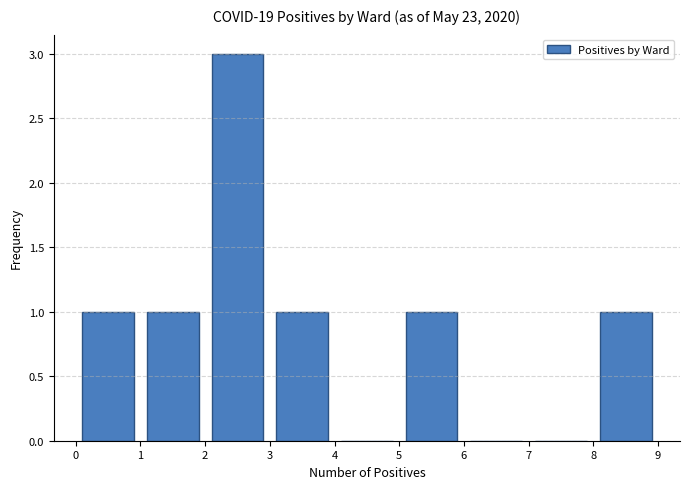

Reading left to right, list every bar in this chart as the range it spans on the x-axis followed by its height. The values are not printed on the chart, so give them approximately, as read against the axis.

0 to 1: 1
1 to 2: 1
2 to 3: 3
3 to 4: 1
4 to 5: 0
5 to 6: 1
6 to 7: 0
7 to 8: 0
8 to 9: 1